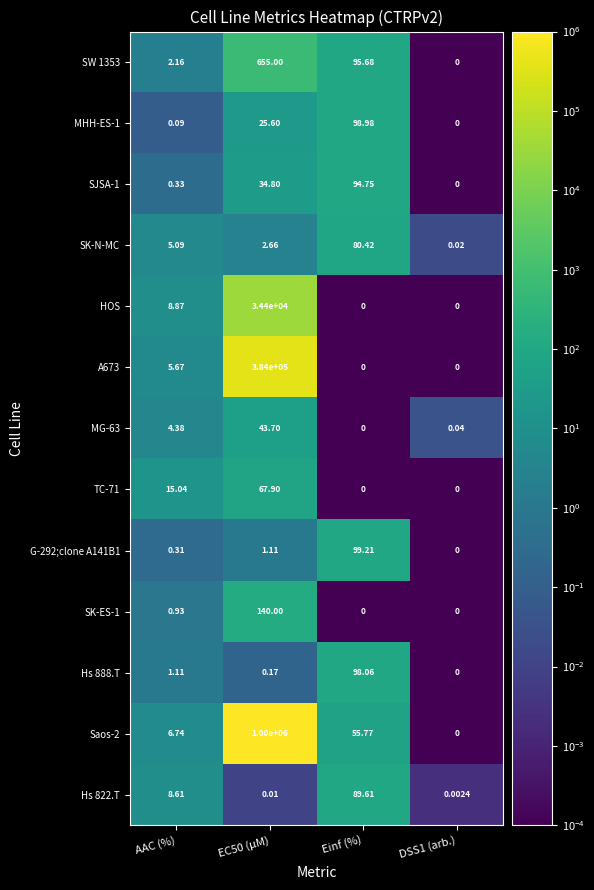

Where is Hs 888.T nearest to the value 49?

AAC (%)